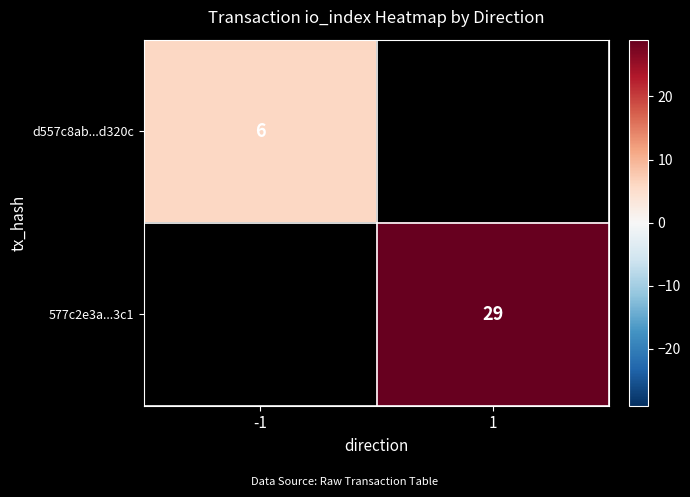

Is it true that 577c2e3a...3c1 equals 29 at 1?

True